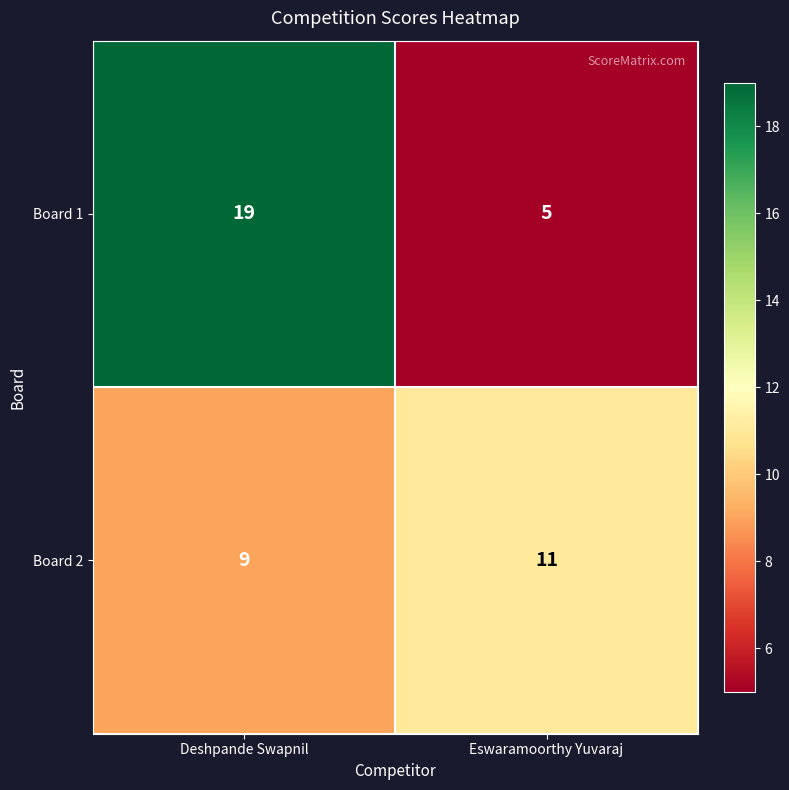

Which series changed the most between Deshpande Swapnil and Eswaramoorthy Yuvaraj?

Board 1